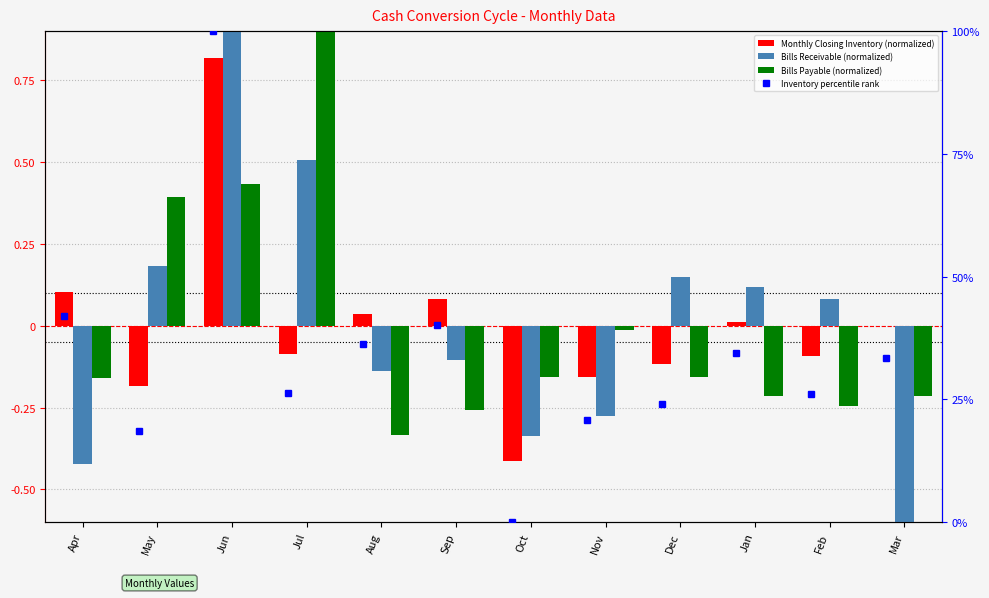

Rank the series at Nov from lowest to highest value.

Bills Receivable (normalized), Monthly Closing Inventory (normalized), Bills Payable (normalized), Inventory percentile rank